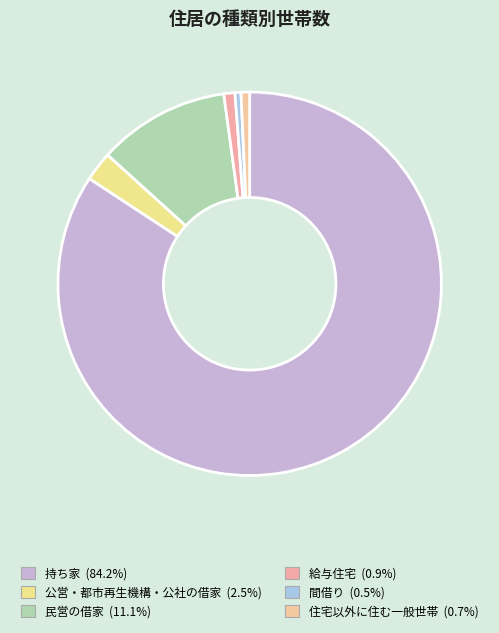

To the nearest percent, what is the difference between the largest and smallest slice percentages?

84%